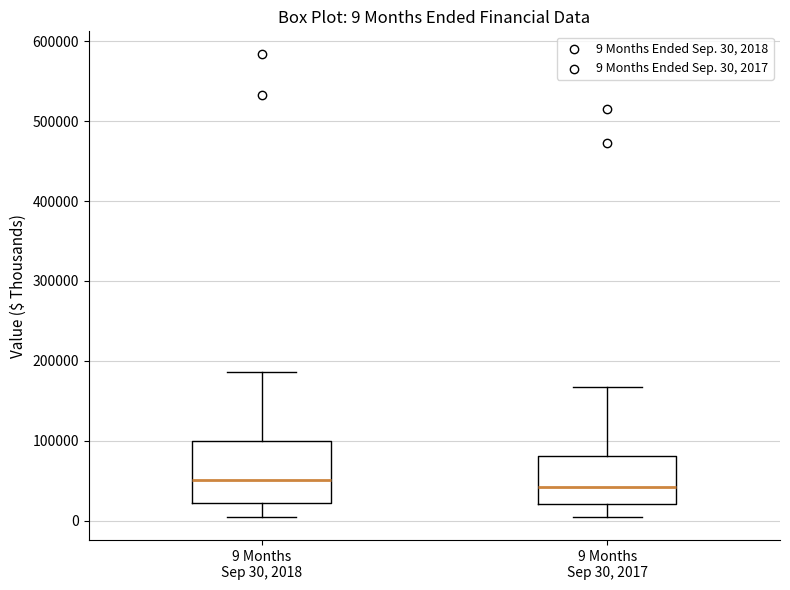

Which box is the tallest, from its lower edge to its upper edge?

9 Months Sep 30, 2018